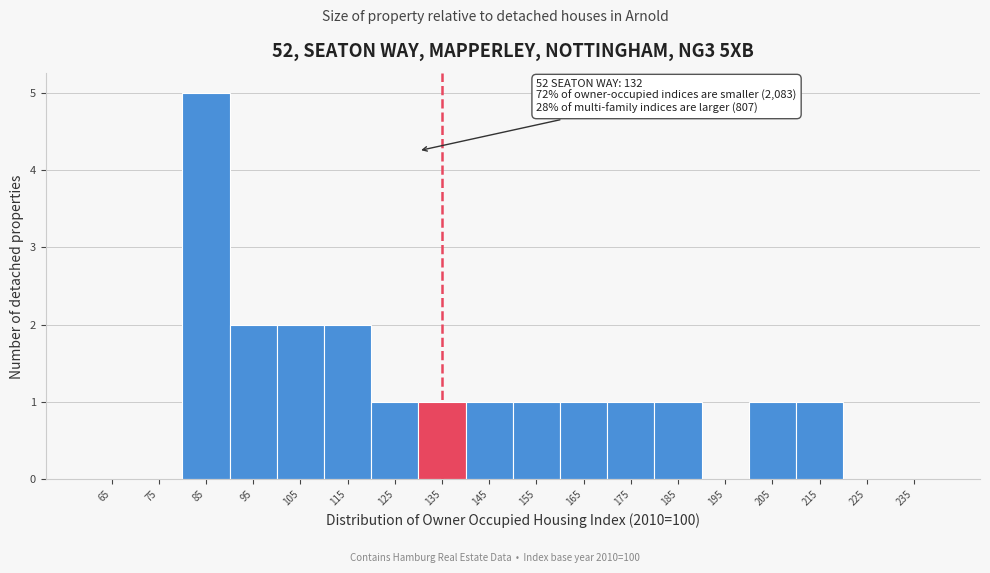

Which range on the x-axis has the tallest bar?

80 to 90